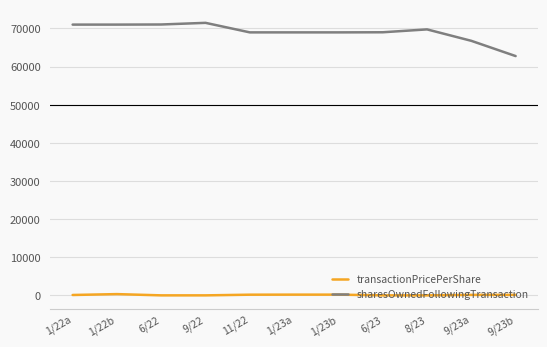

True or false: transactionPricePerShare and sharesOwnedFollowingTransaction intersect in this chart.

False